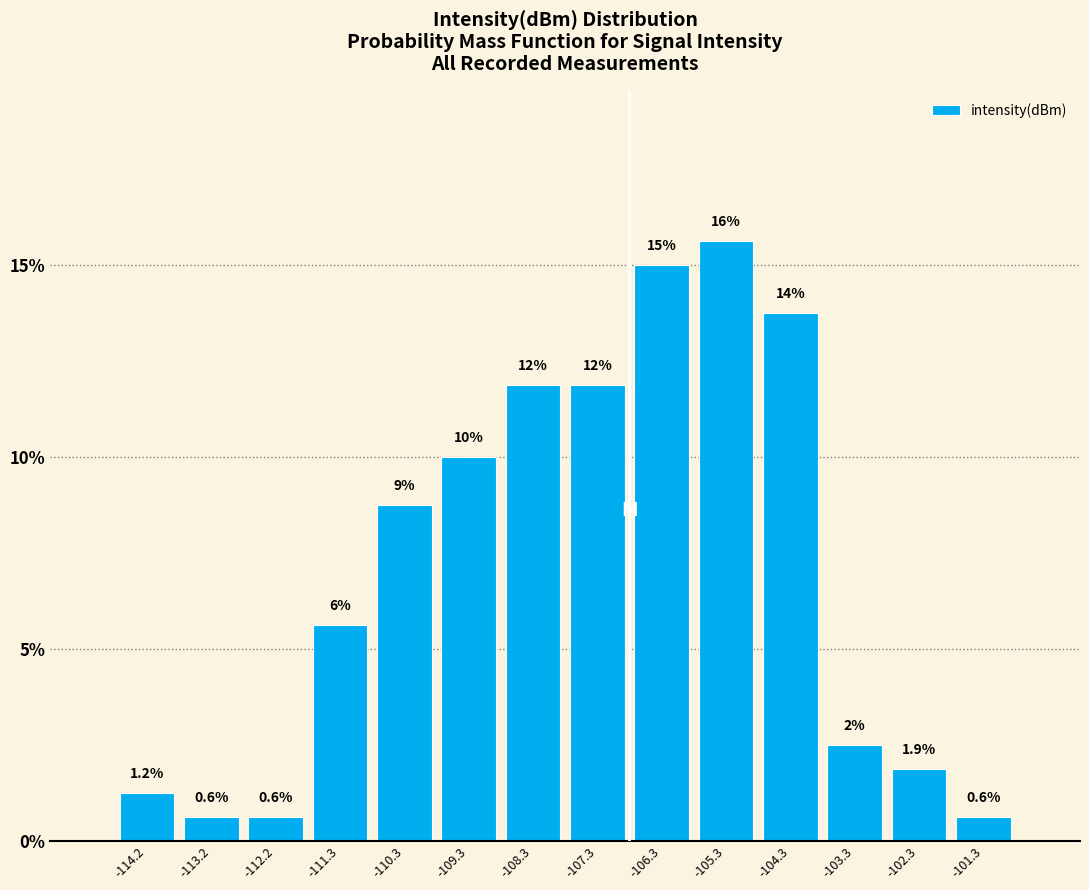

Which range on the x-axis has the tallest bar?

-105.8 to -104.8